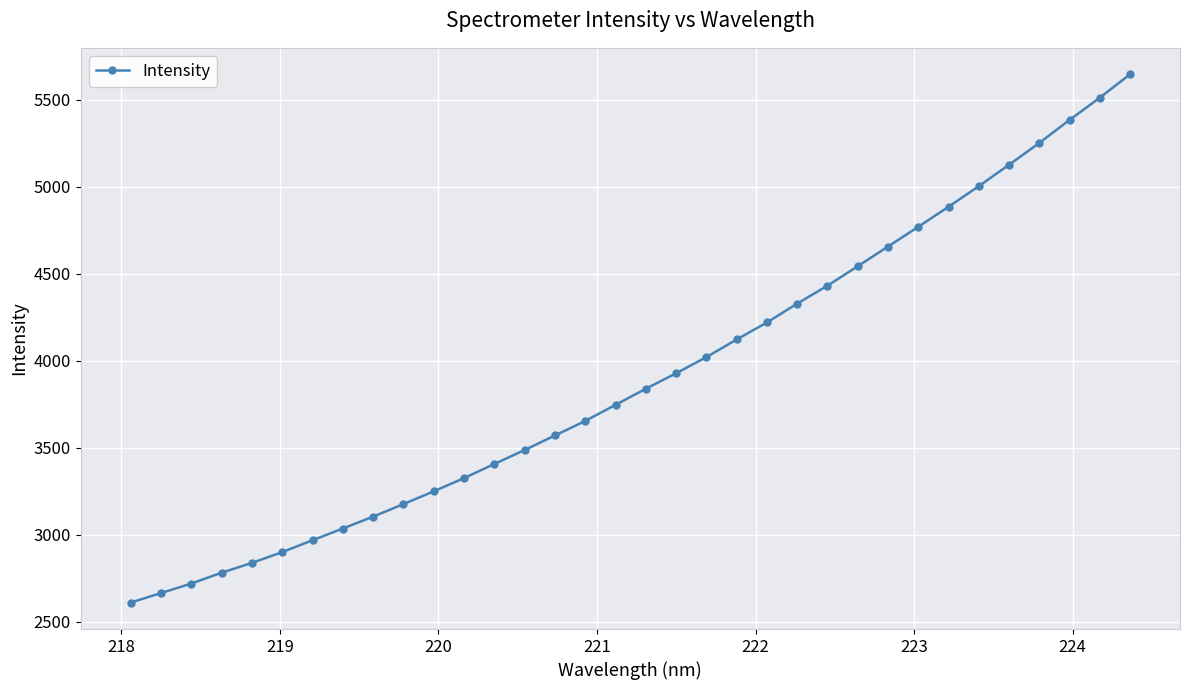

Reading left to right, transcribe all the data shown in this chart.

2610.0	2664.8	2719.4	2781.9	2838.2	2900.2	2968.4	3035.8	3104.2	3176.2	3249.5	3325.6	3406.9	3487.0	3570.4	3653.9	3746.6	3839.1	3927.9	4020.7	4122.1	4220.0	4328.4	4431.5	4543.0	4656.3	4769.6	4884.8	5003.1	5126.4	5251.4	5383.9	5511.4	5646.4